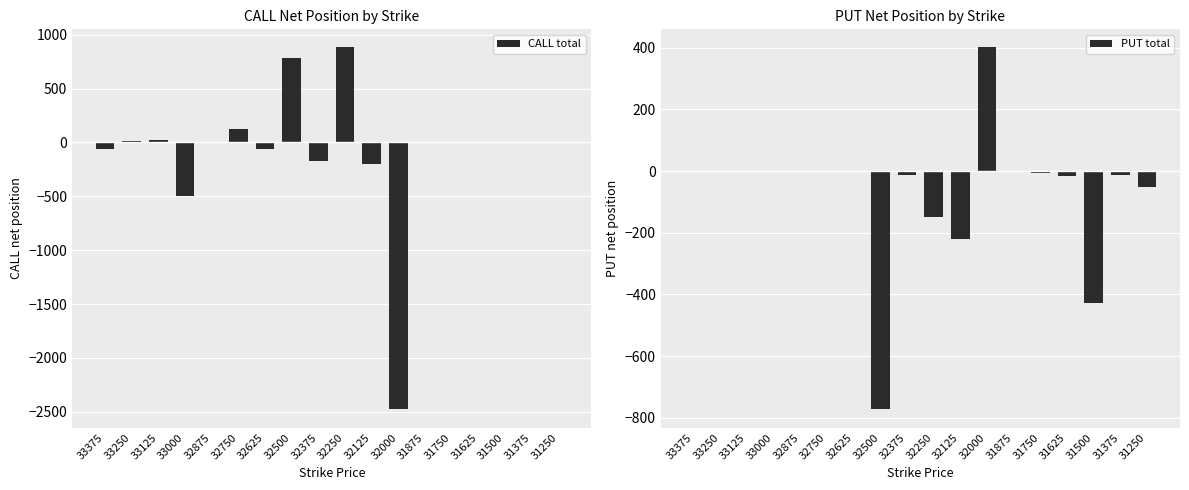

At which category does the chart reach its minimum across all series?

32000